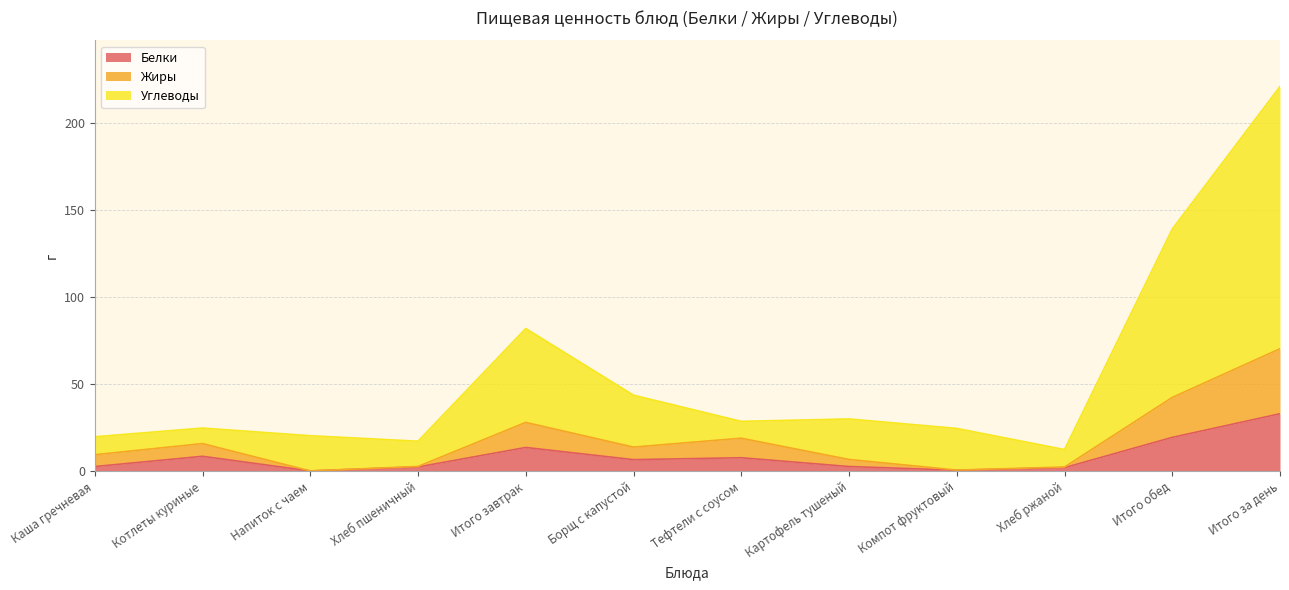

In Белки, how many points are lower than both neighbors (excluding endpoints)?

3